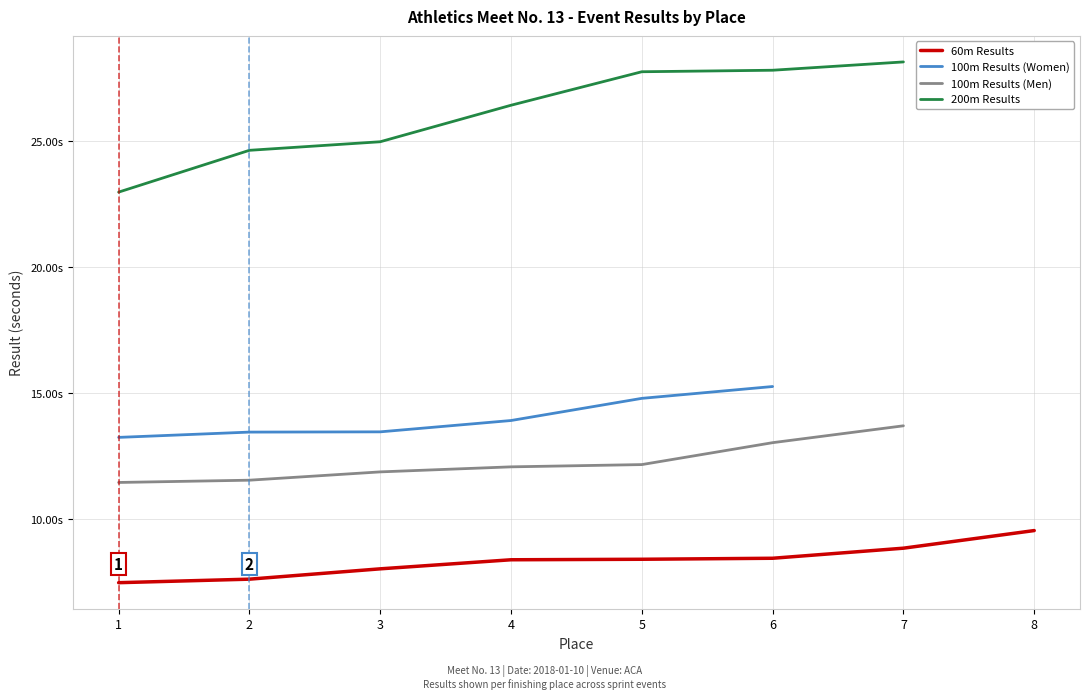

Which series has the largest total across all categories?

200m Results